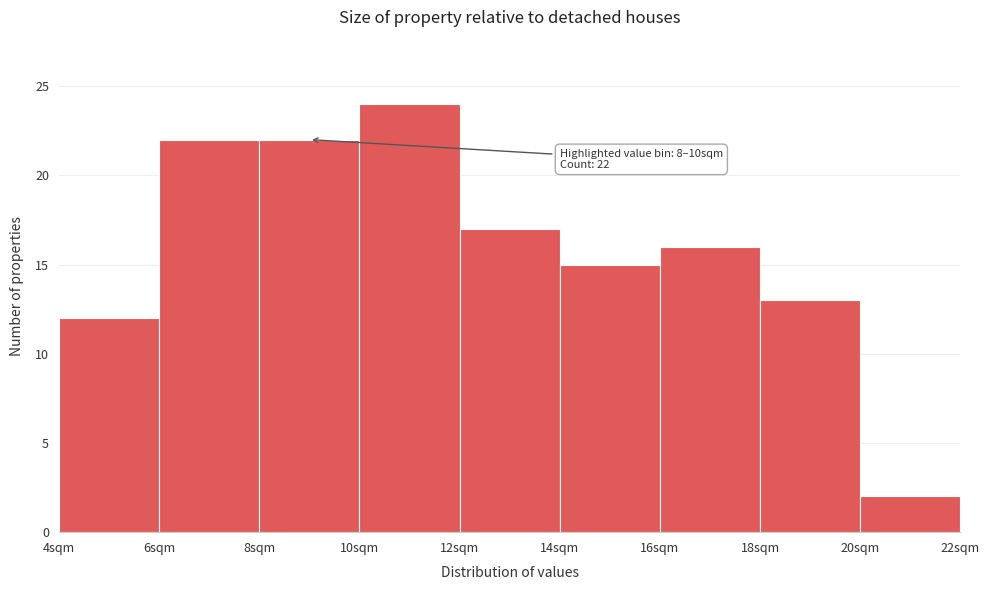

Over which range of the x-axis is the bar tallest?

10 to 12